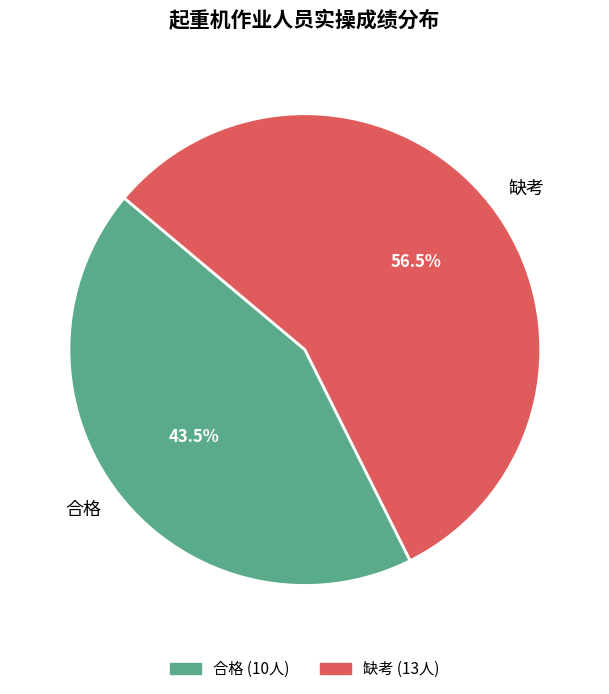

To the nearest percent, what is the combined percentage of 缺考 and 合格?

100%